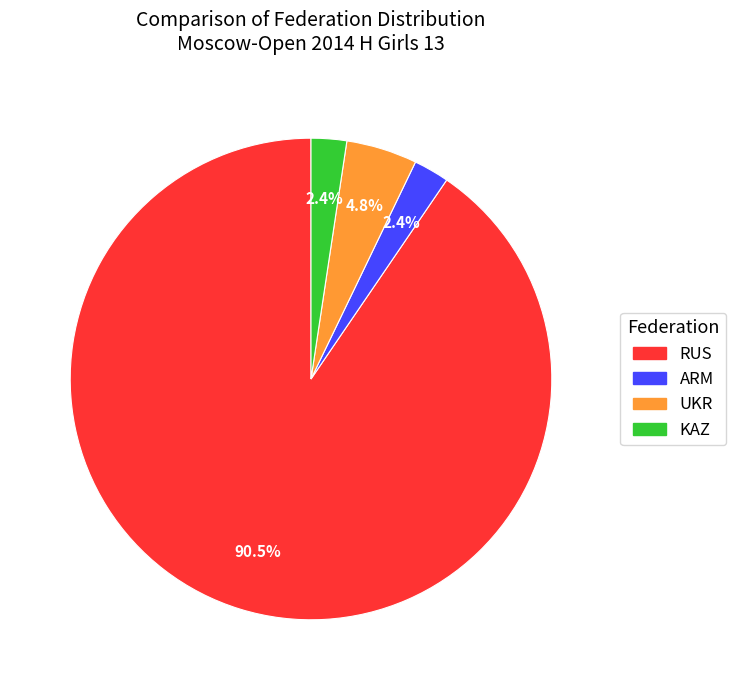

Do UKR and RUS together represent more than half of the pie?

Yes